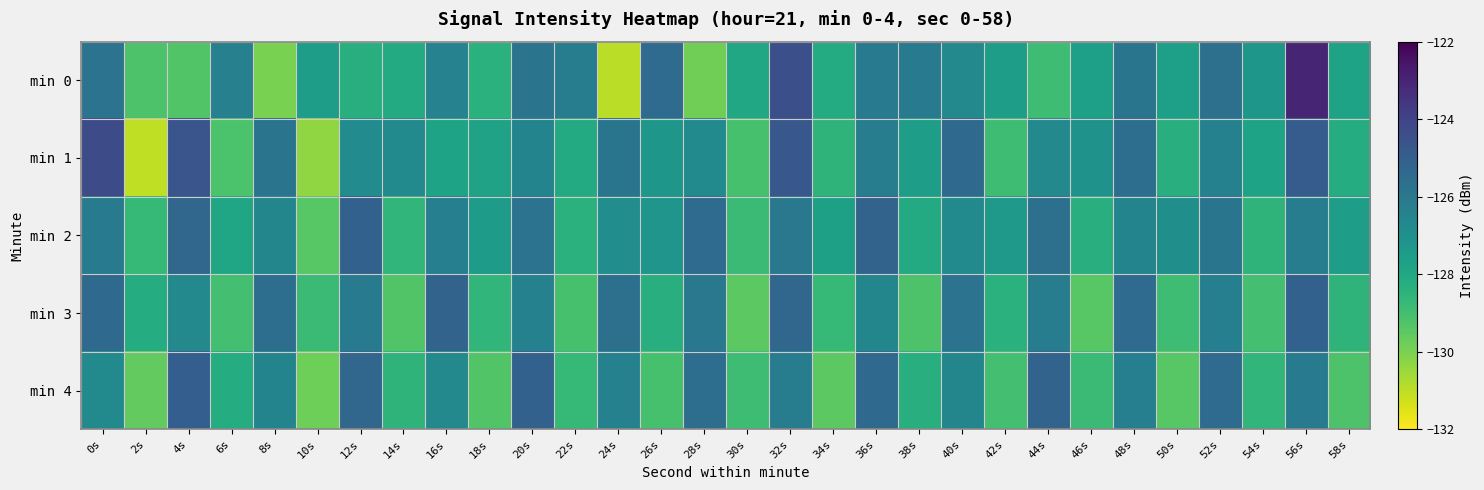

Rank the series at 18s from highest to lowest value.

min 2, min 1, min 0, min 3, min 4